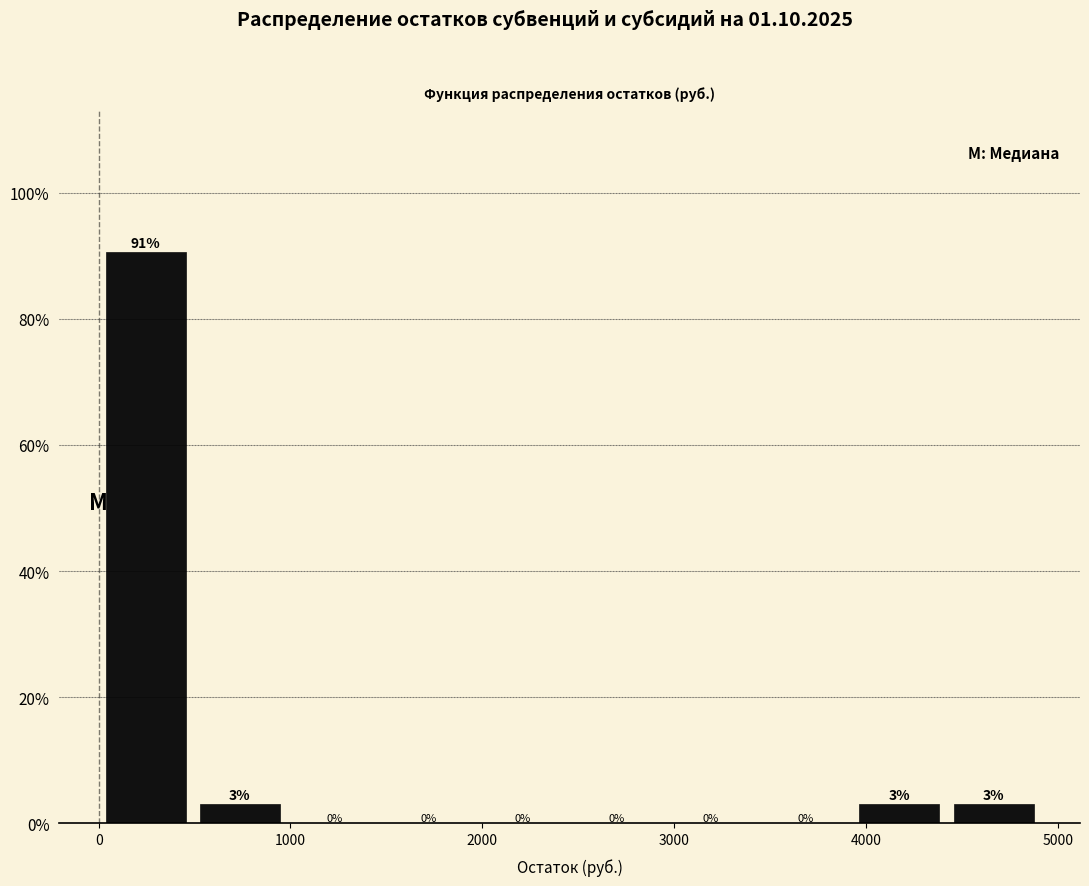

Which range on the x-axis has the tallest bar?

0 to 500